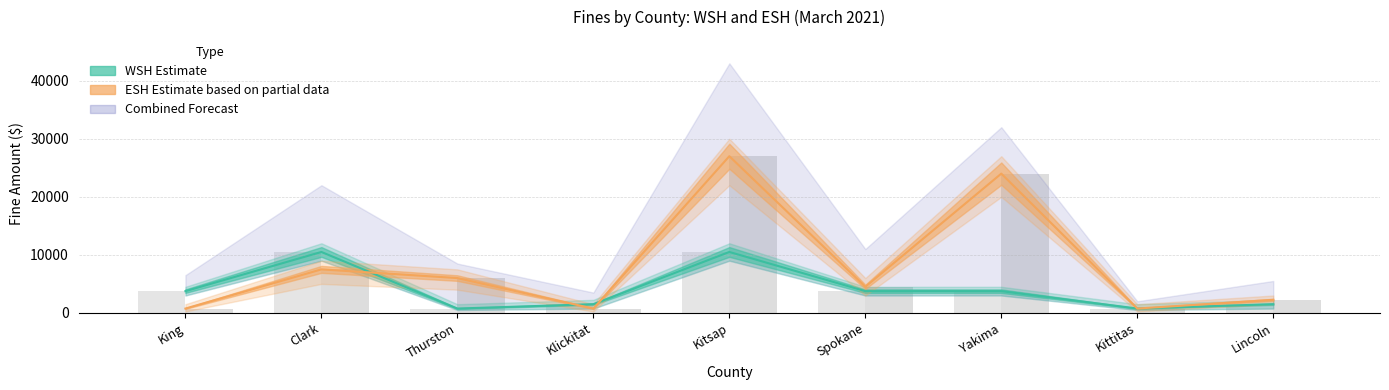

How many bars are there in total?

18